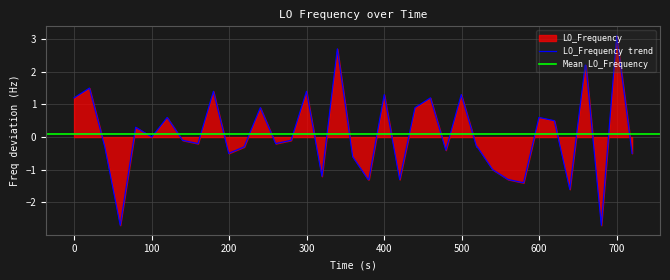

What is the sum of all values?

3.7